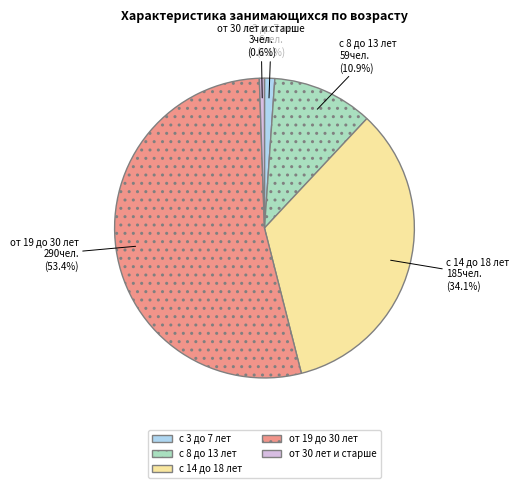

Count the number of slices in the pie.

5